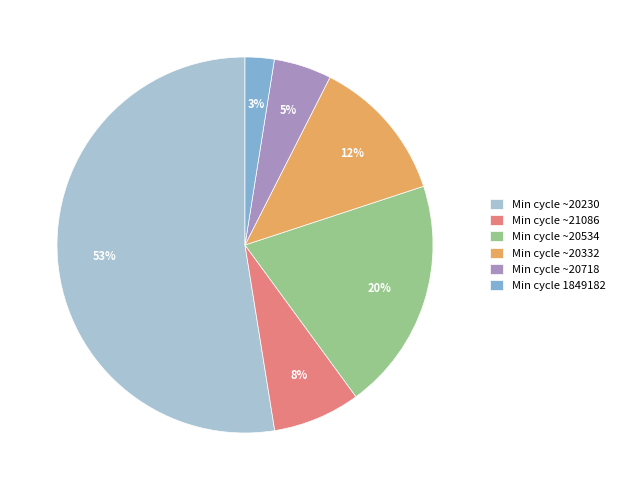

To the nearest percent, what percentage of the pie is Min cycle ~20534?

20%